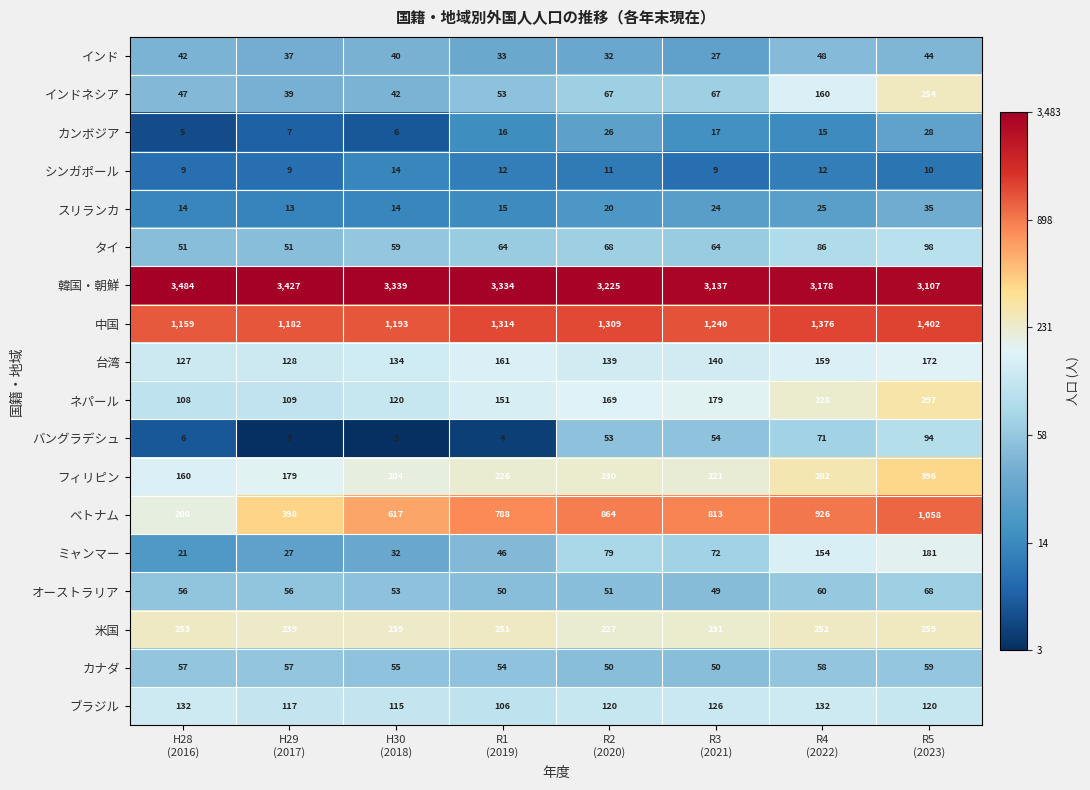

Which series has the largest range (max minus min)?

ベトナム